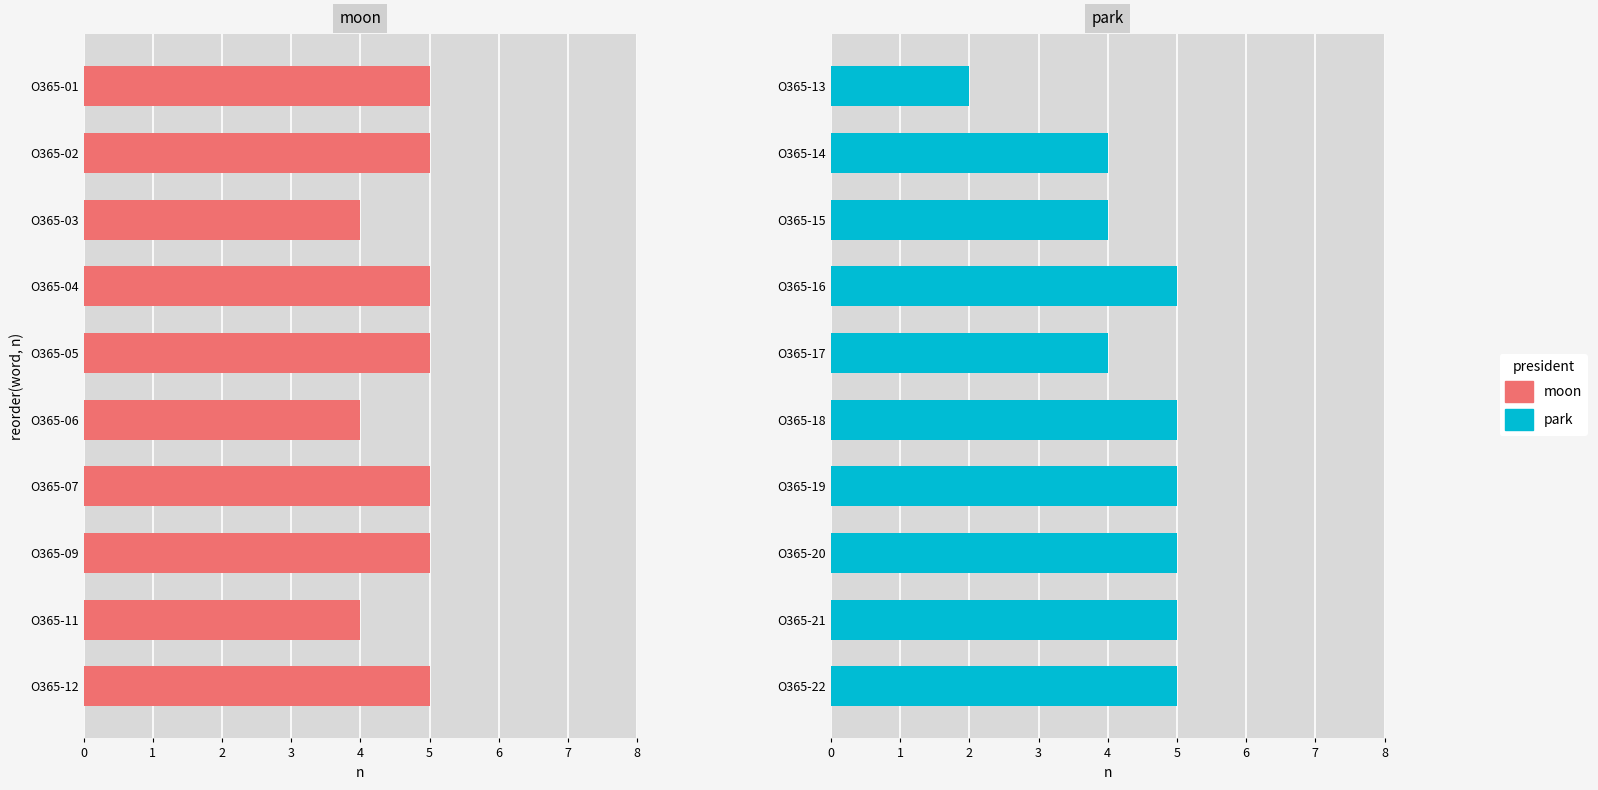

Rank the series at 3 from highest to lowest value.

moon, park